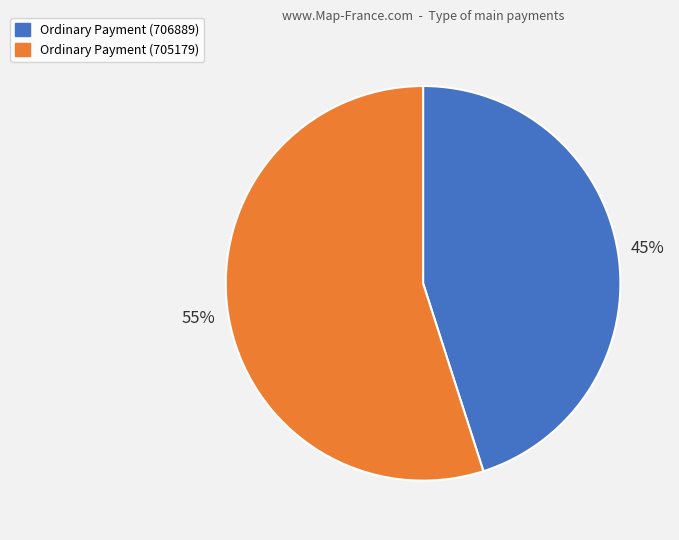

Rank the categories by value from lowest to highest.

Ordinary Payment (706889), Ordinary Payment (705179)